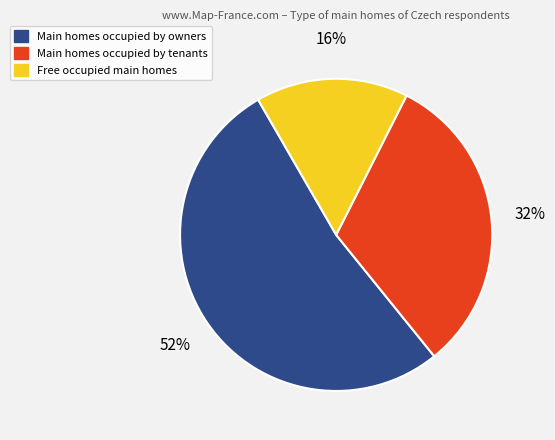

Does any single category account for the majority?

Yes